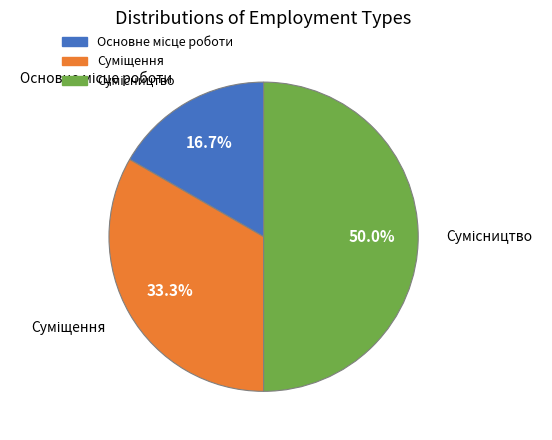

Is Основне місце роботи the majority of the pie?

No